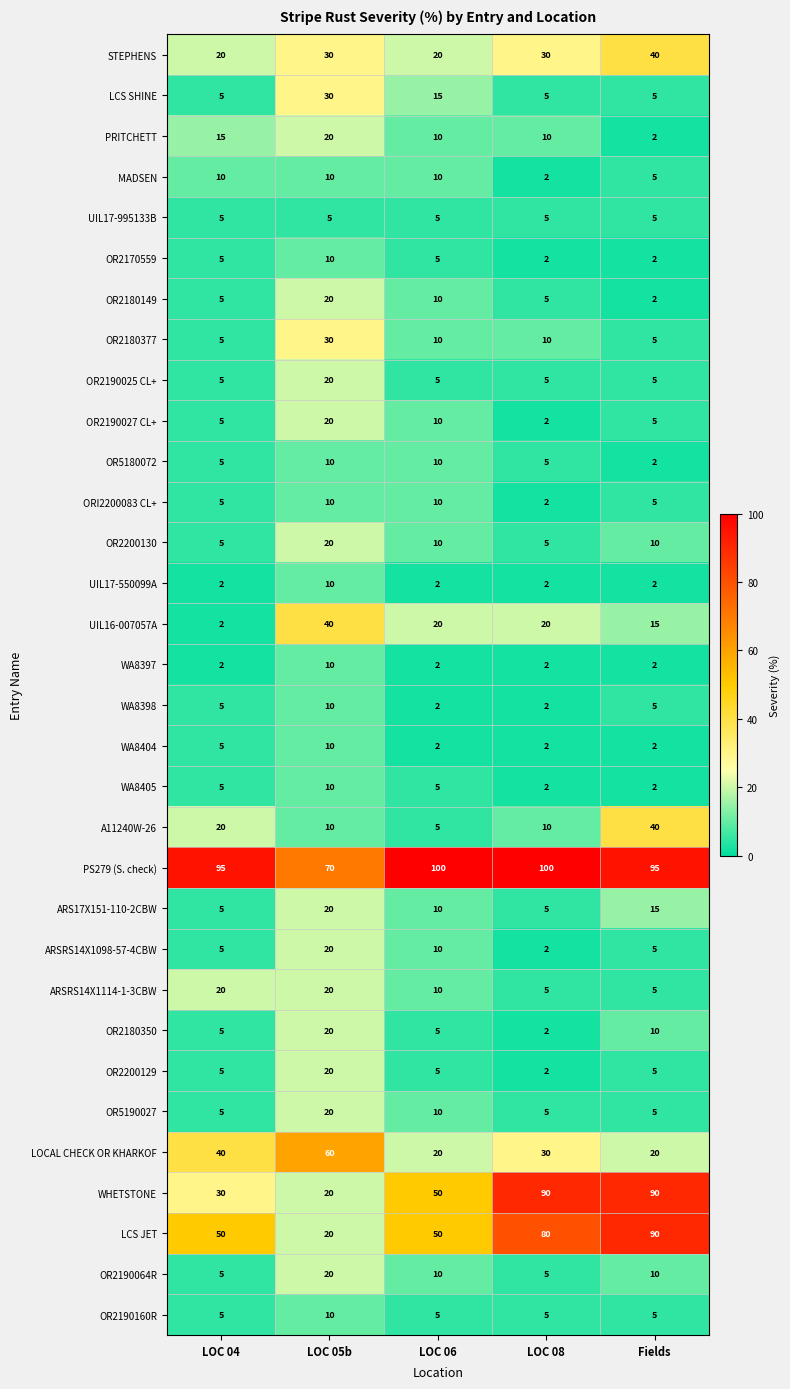

Is it true that OR2180350 equals 2 at LOC 08?

True